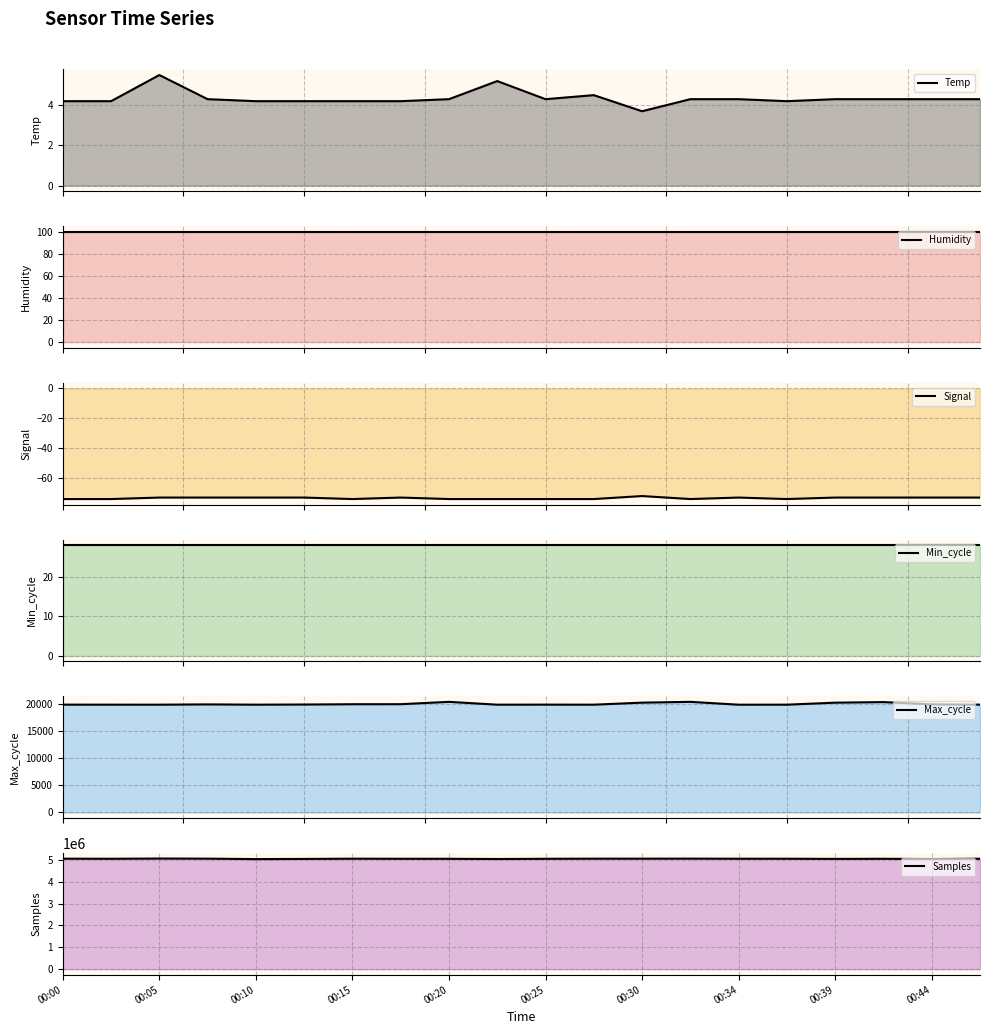

How many lines are shown in the chart?

6